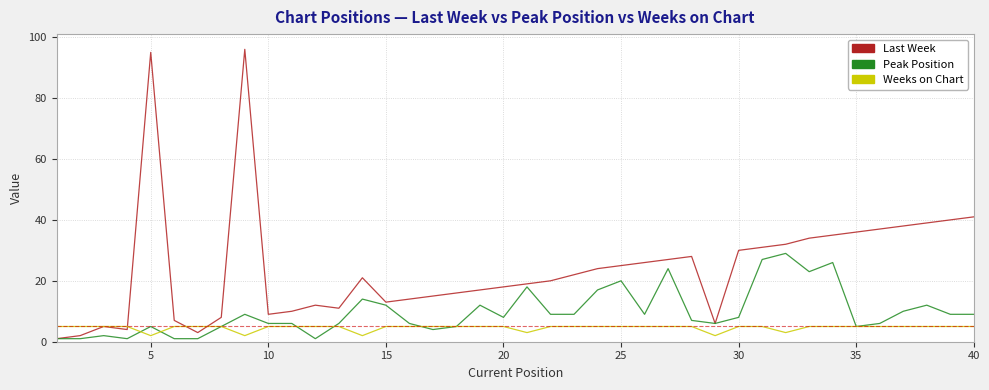

Rank the series by their maximum value, from highest to lowest.

Last Week, Peak Position, Weeks on Chart